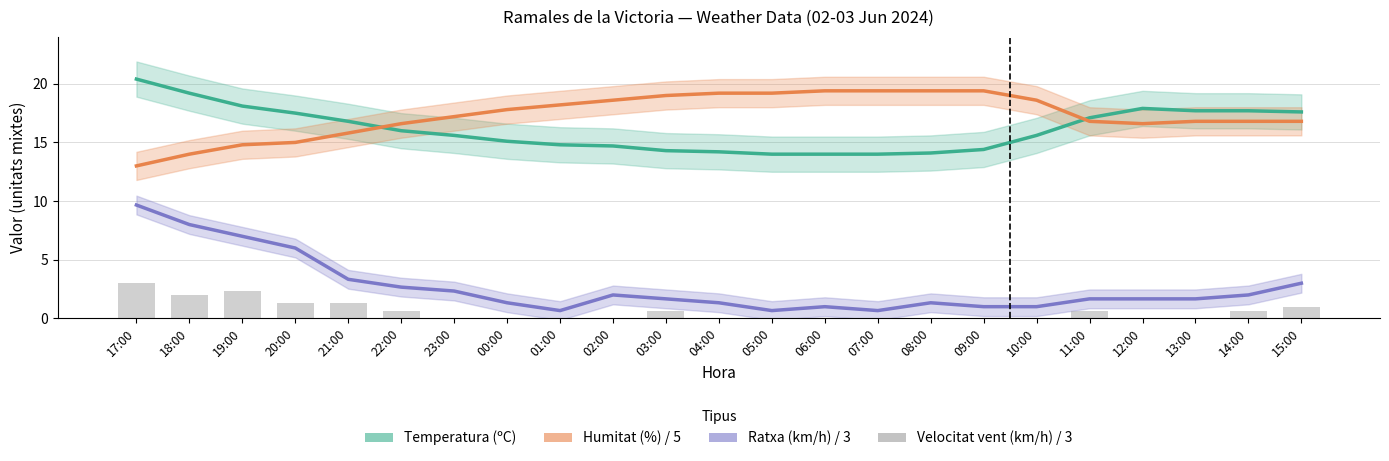

What is the average value of the Humitat (%) / 5 series?

17.3